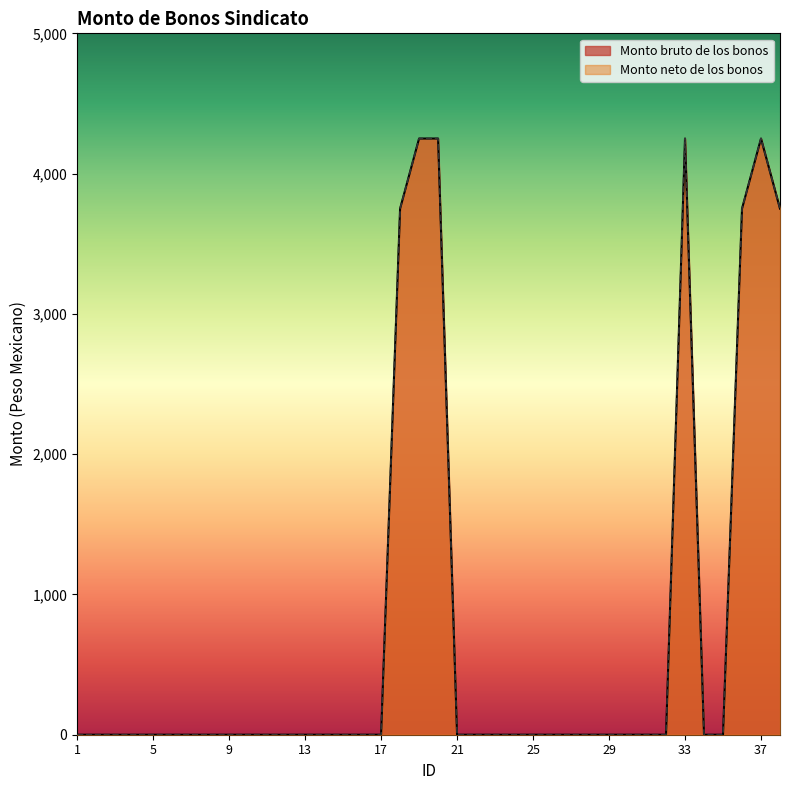

What is the value of the Monto bruto de los bonos point at the 36th from the left?

3750